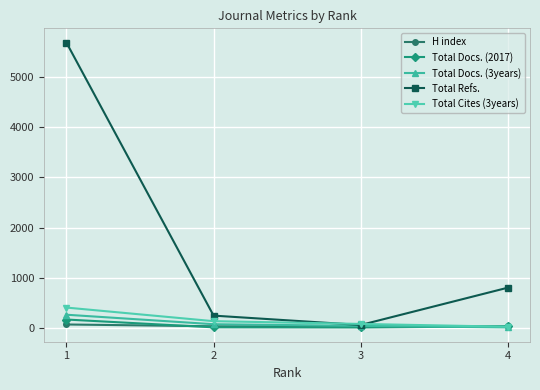

How many data points in Total Docs. (2017) are less than 25?

2